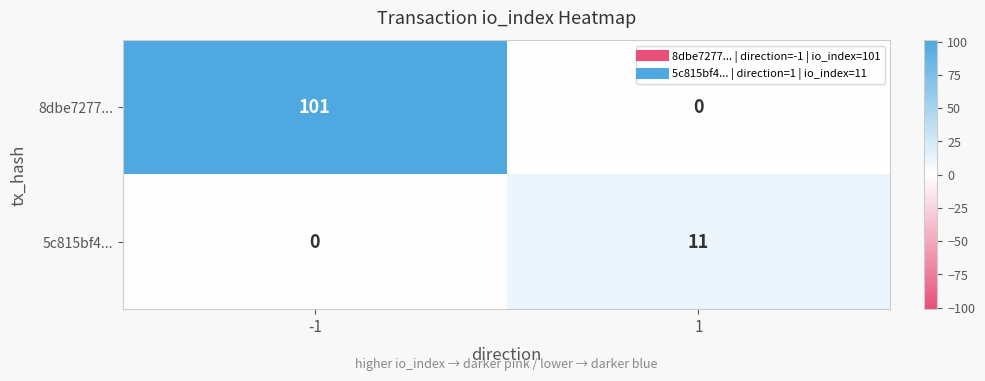

Reading right to left, list all the values displayed in this chart.

8dbe7277...: 0	101
5c815bf4...: 11	0